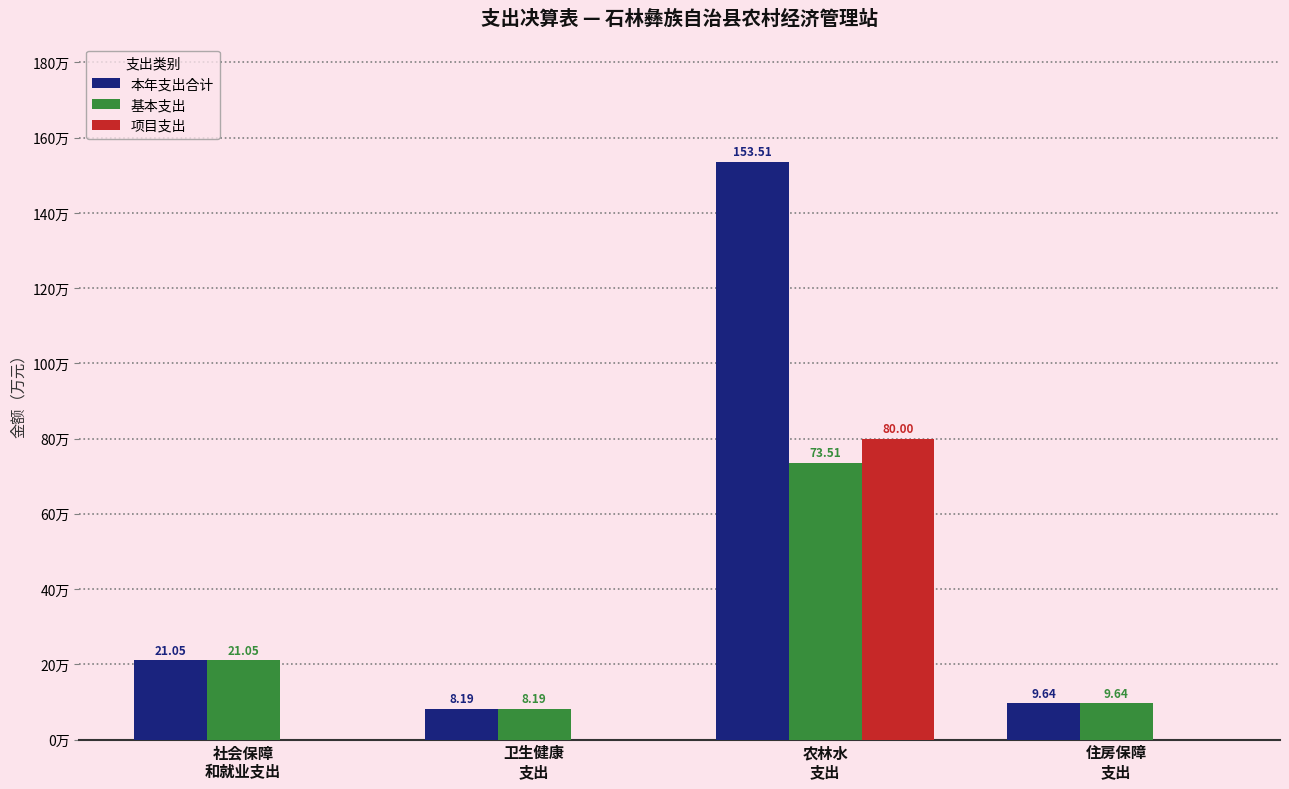

Where is 基本支出 nearest to the value 40?

社会保障
和就业支出